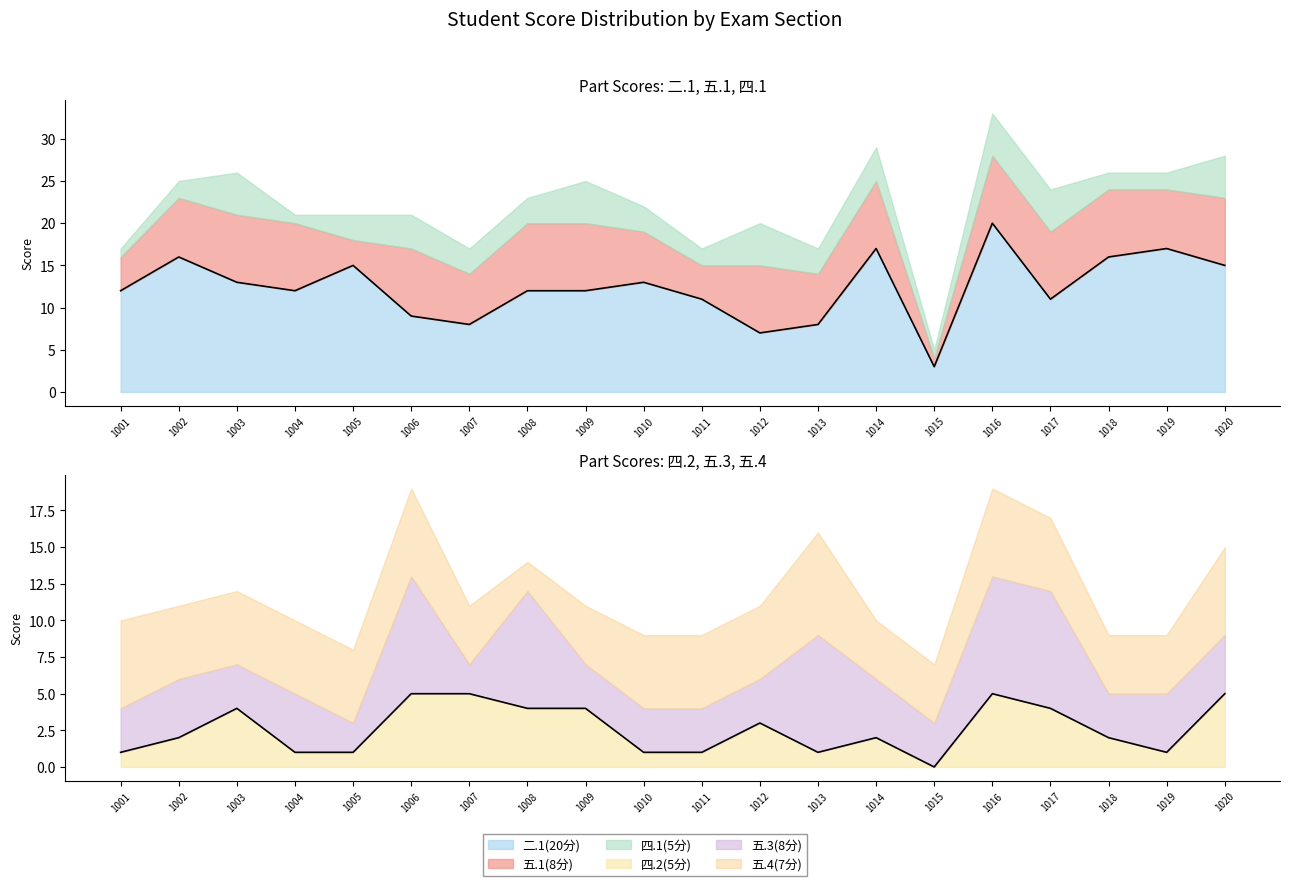

After their last crossing, which series has the higher values: 五.3(8分) or 四.2(5分)?

四.2(5分)